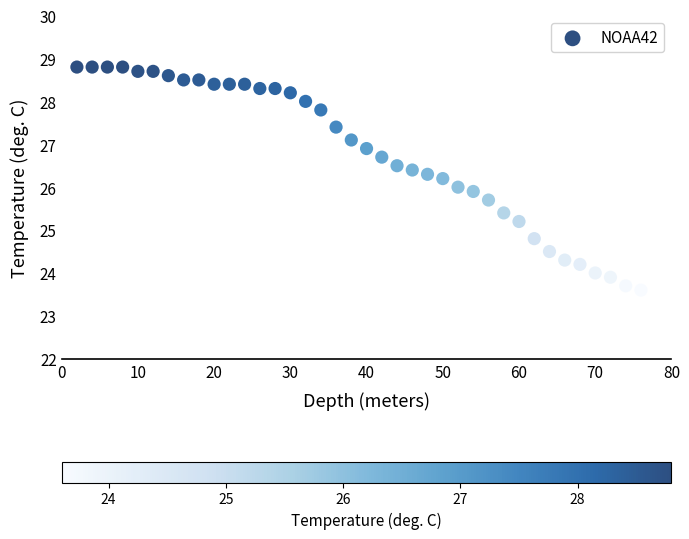

What is the range of X values (max minus min)?

74.0